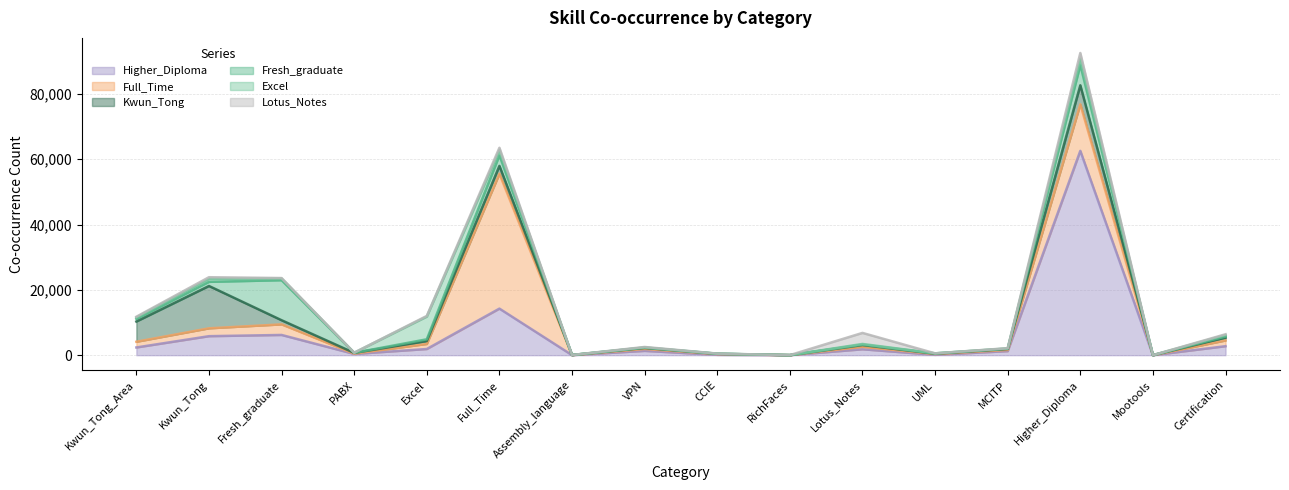

What are all the series names shown in the legend?

Fresh_graduate, Full_Time, Higher_Diploma, Kwun_Tong, Excel, Lotus_Notes